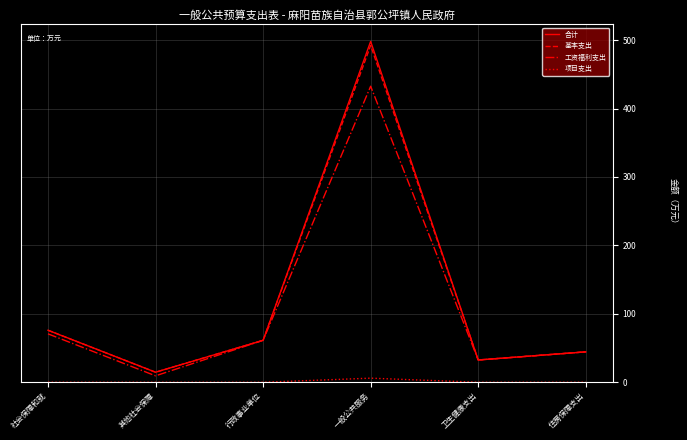

Which series has the widest spread of values?

合计